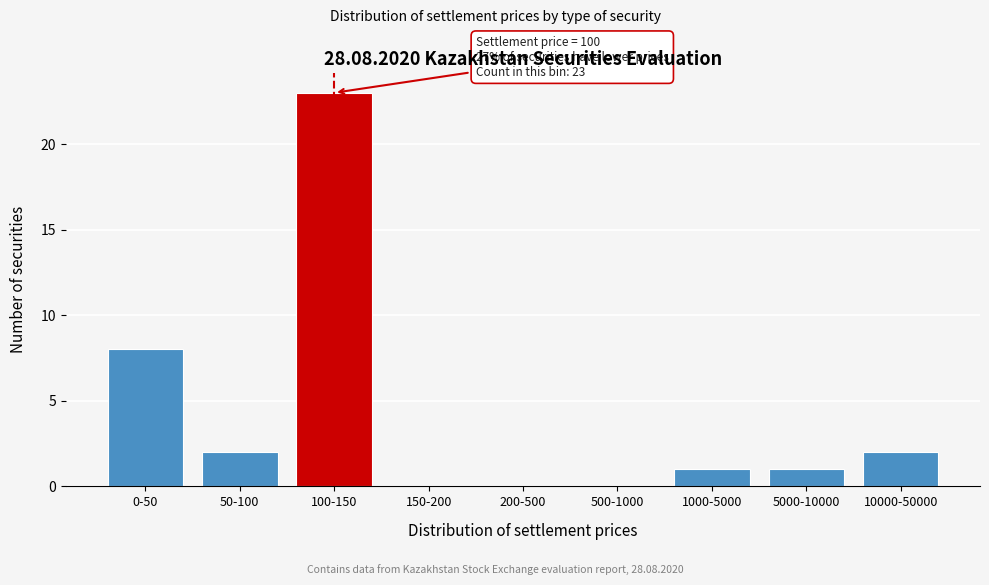

Reading right to left, list all the values displayed in this chart.

10000-50000=2	5000-10000=1	1000-5000=1	500-1000=0	200-500=0	150-200=0	100-150=23	50-100=2	0-50=8